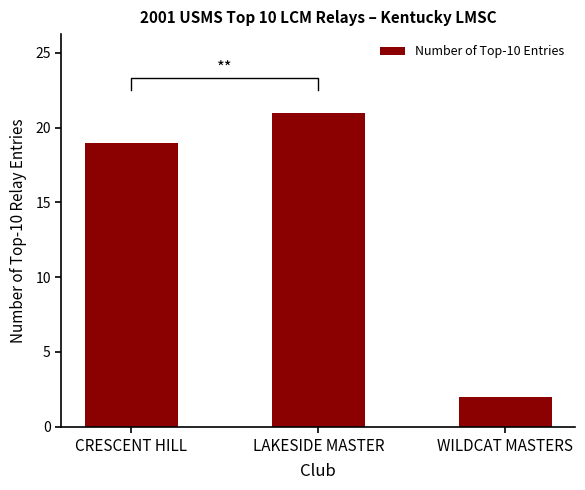

What is the greatest value displayed?

21